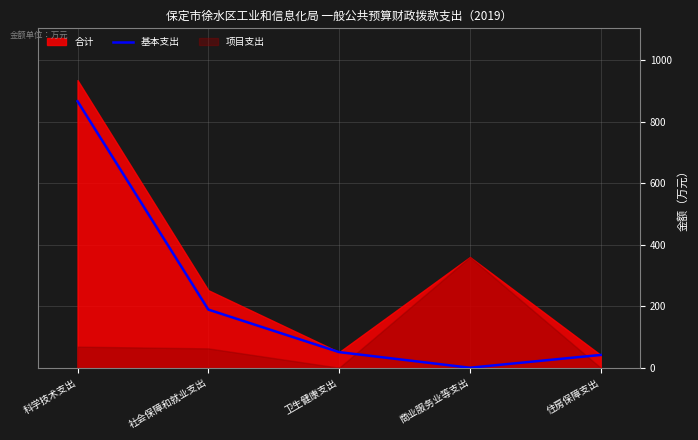

True or false: there are more than 2 points higher than both neighbors.

False